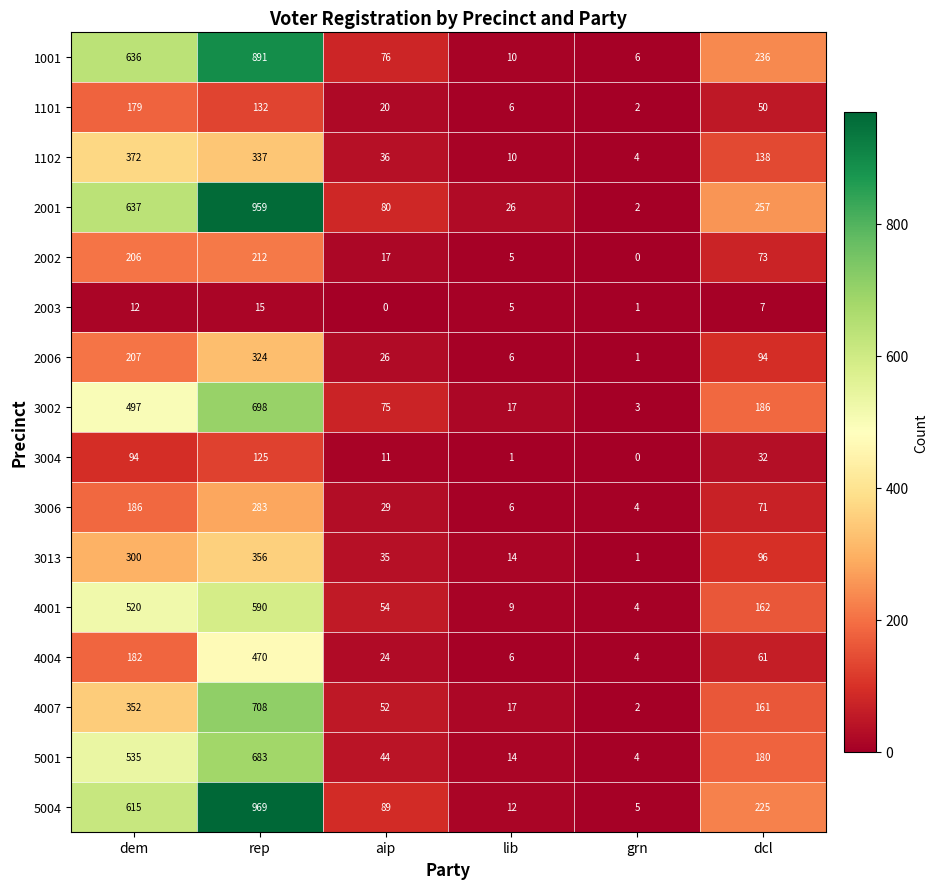

The 2006 series shows 138 at dcl. True or false?

False